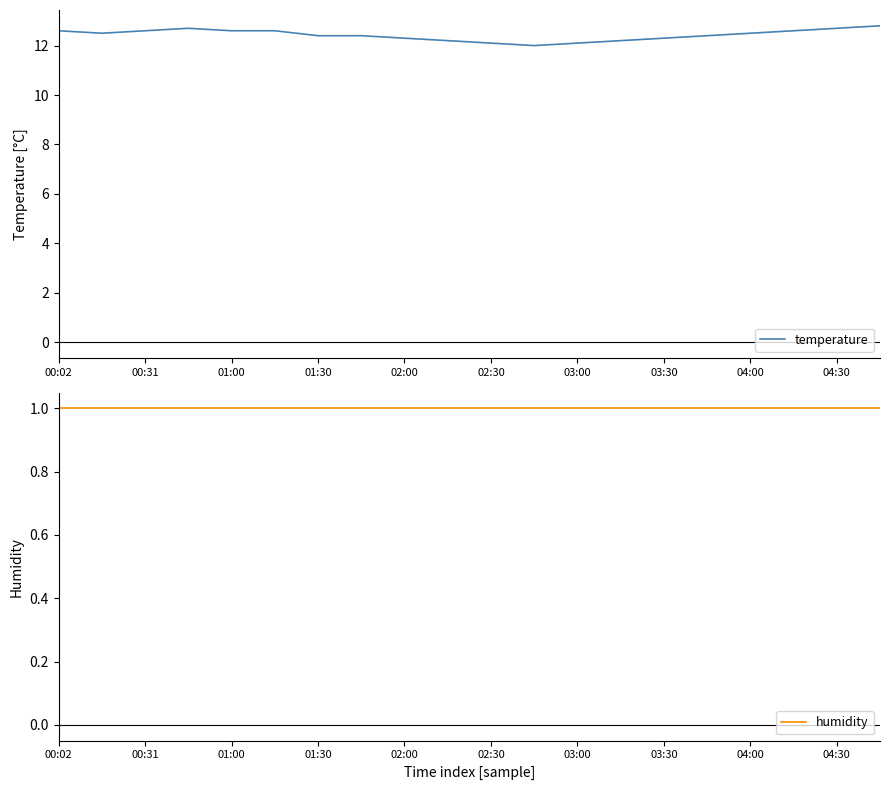

Is it true that temperature equals 12.1 at 02:30?

True